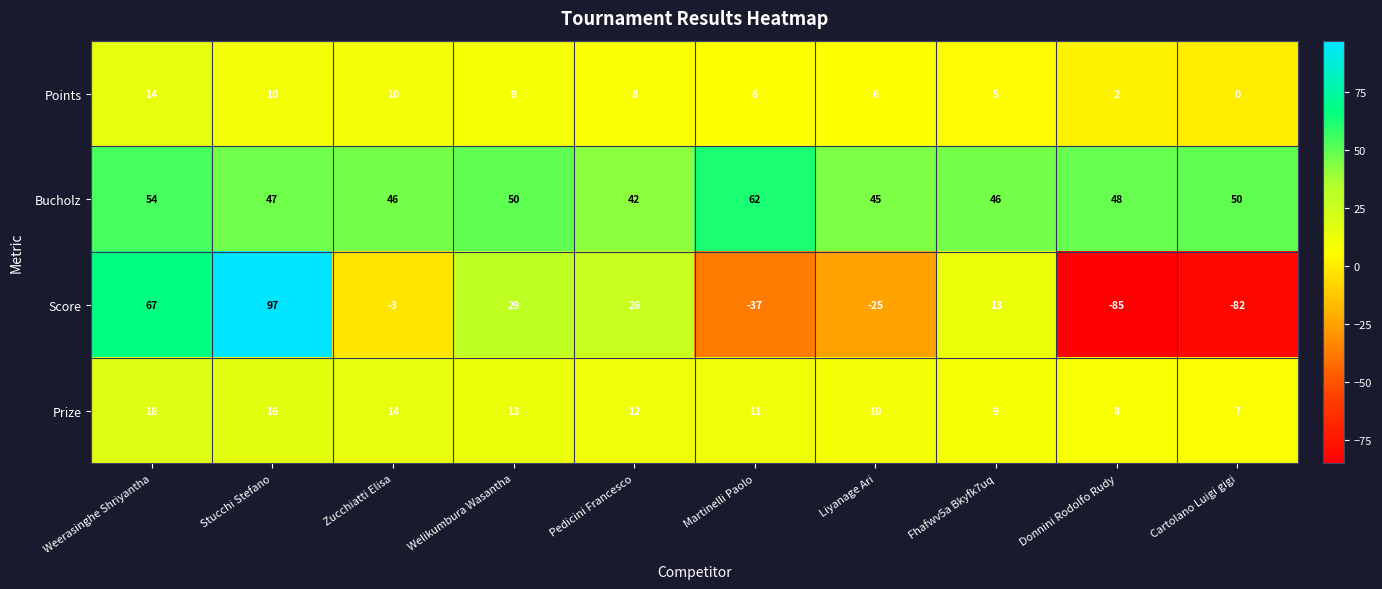

At how many categories does at least one series exceed 93?

1